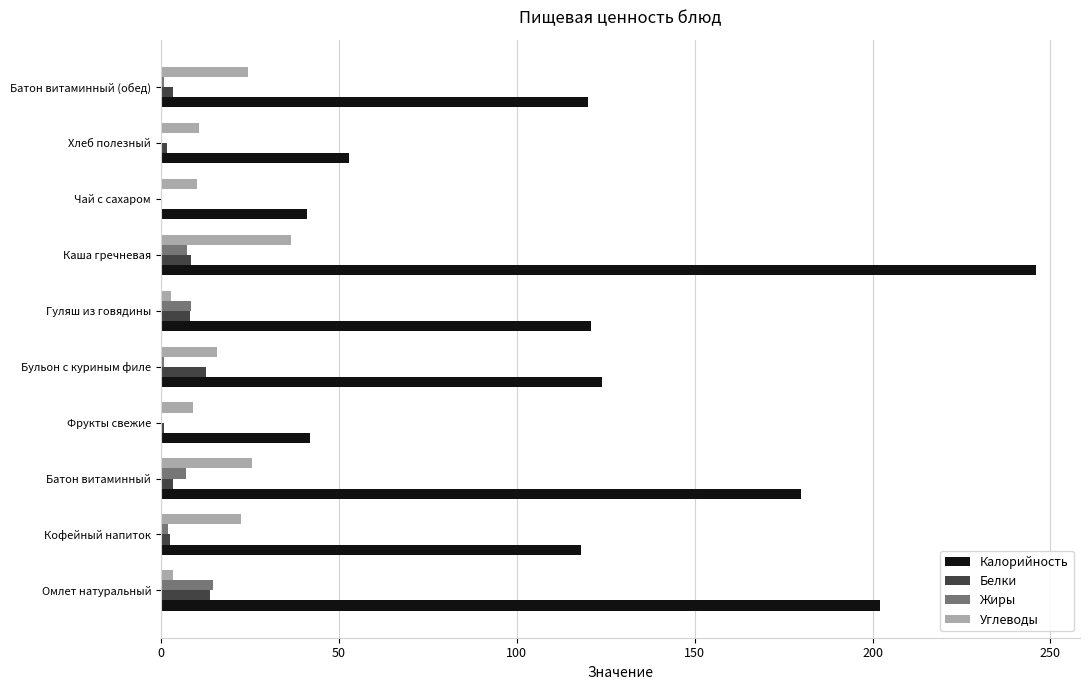

Is the value of Белки at Гуляш из говядины greater than the value of Углеводы at Каша гречневая?

No